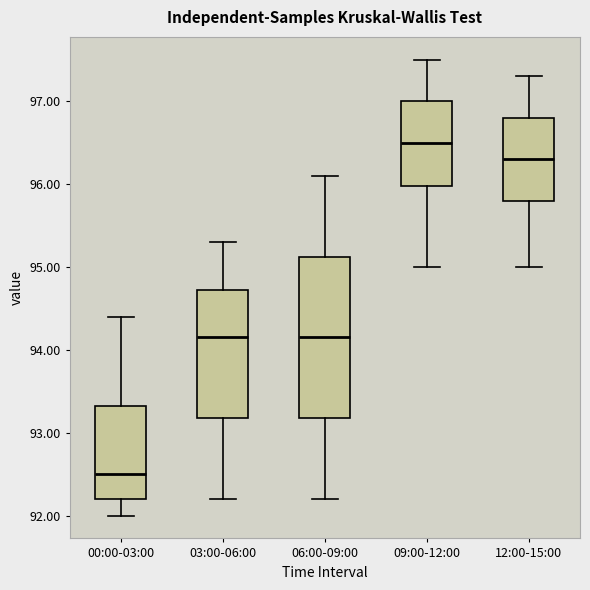

Where does the upper whisker of the box for 06:00-09:00 end on the y-axis? The values are not printed on the chart, so give them approximately, as read against the axis.

96.1